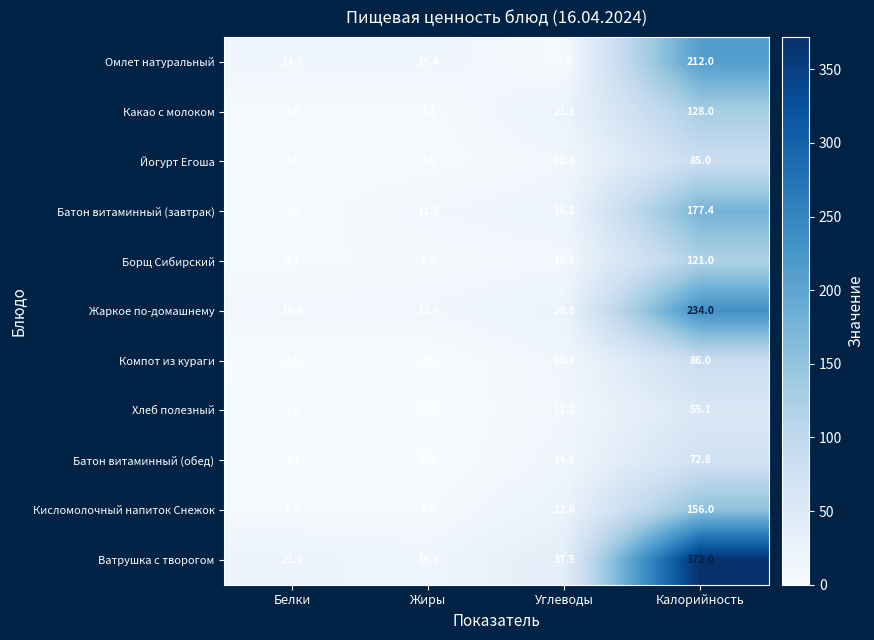

Which series has the largest range (max minus min)?

Ватрушка с творогом